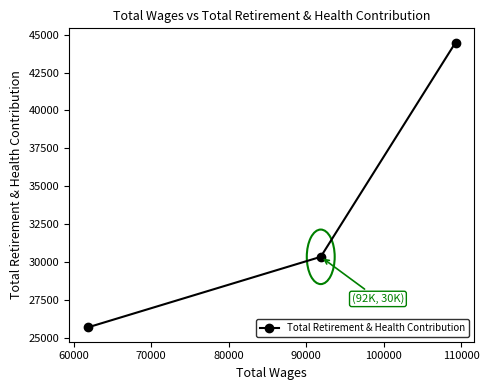

Reading left to right, extract all data points from this chart.

25677	30340	44481